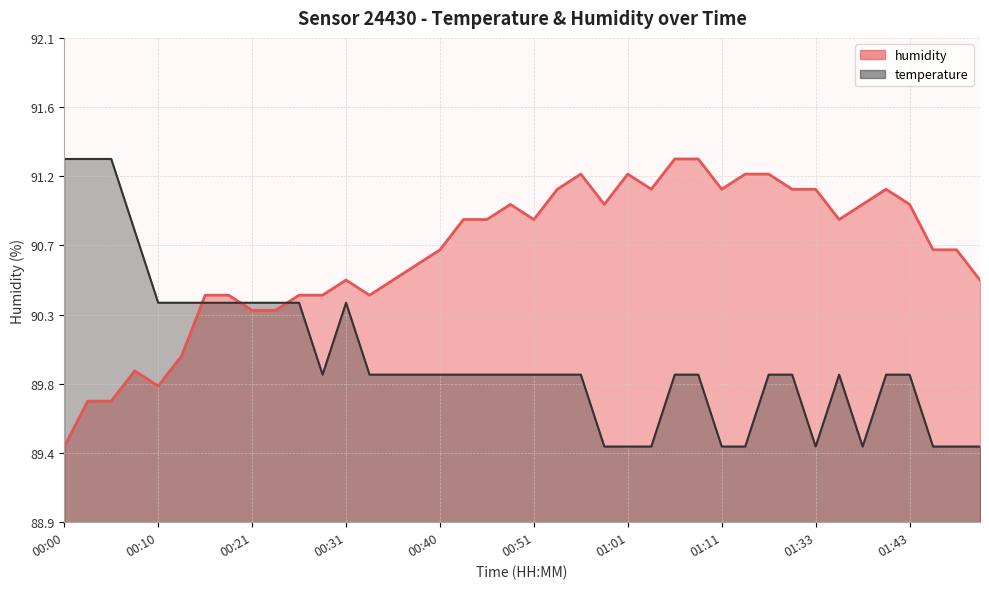

At which category does temperature reach its first local peak?

00:31